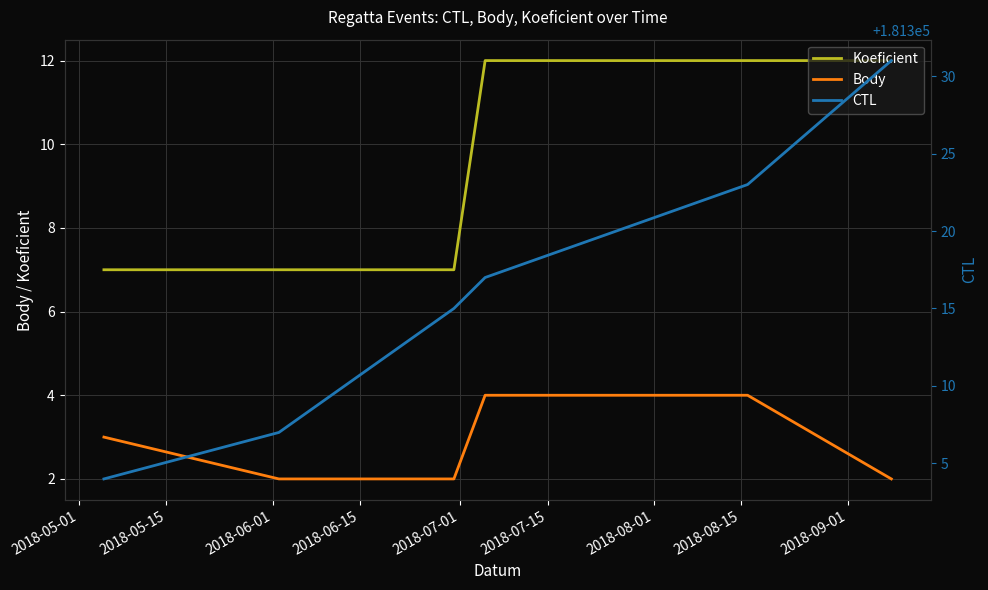

True or false: Body has more than 2 points higher than both neighbors.

False